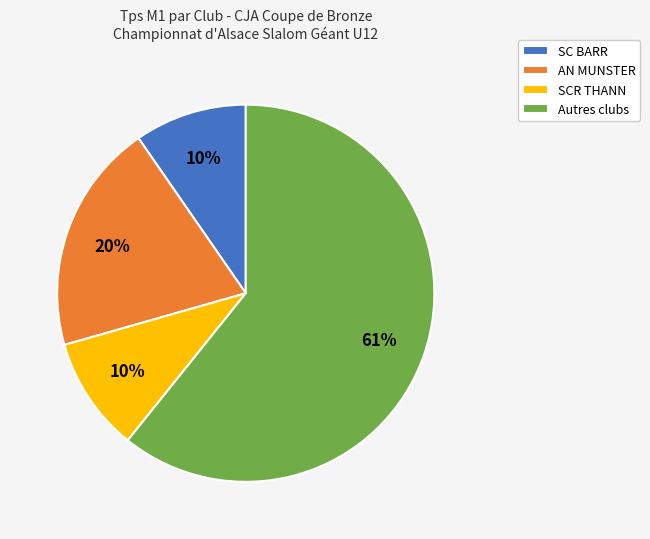

The AN MUNSTER slice represents 12% of the pie. True or false?

False